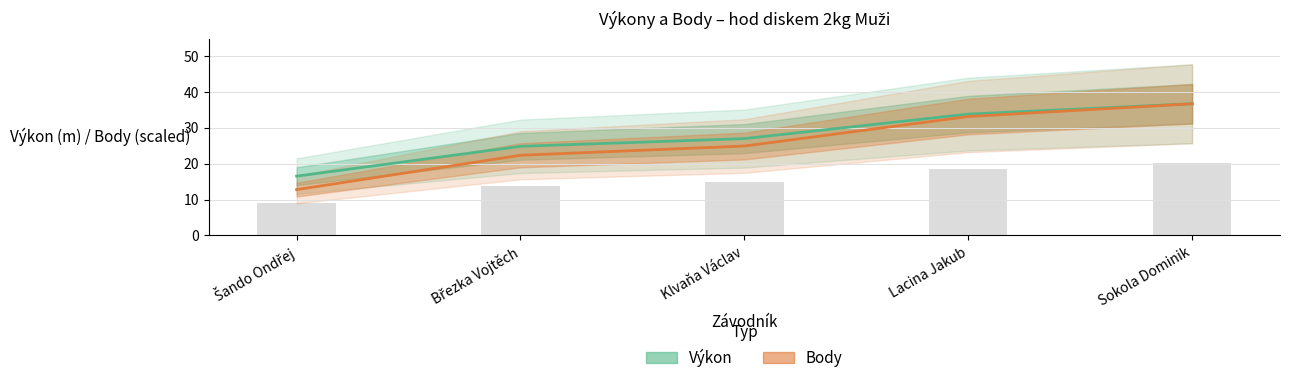

What is the sum of the Výkon values at Lacina Jakub and Klvaňa Václav?

60.8